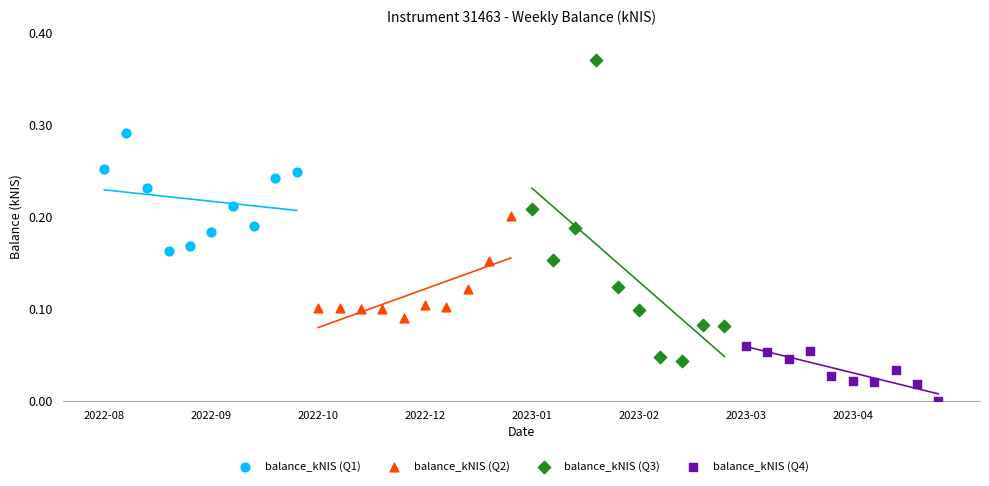

Which series has the largest Y range (max minus min)?

balance_kNIS (Q3)